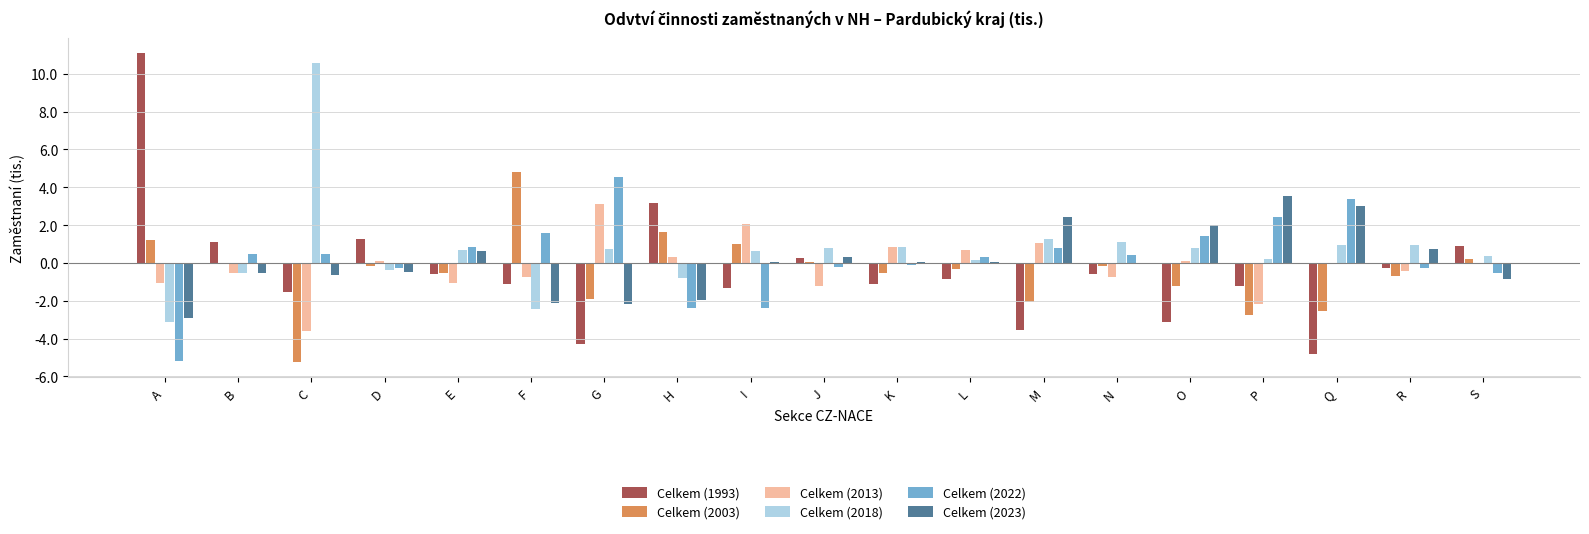

How many series are shown in this chart?

6